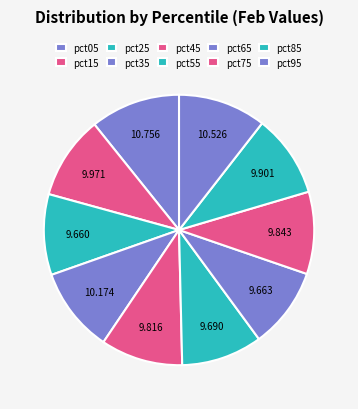

How many segments does this pie chart have?

10